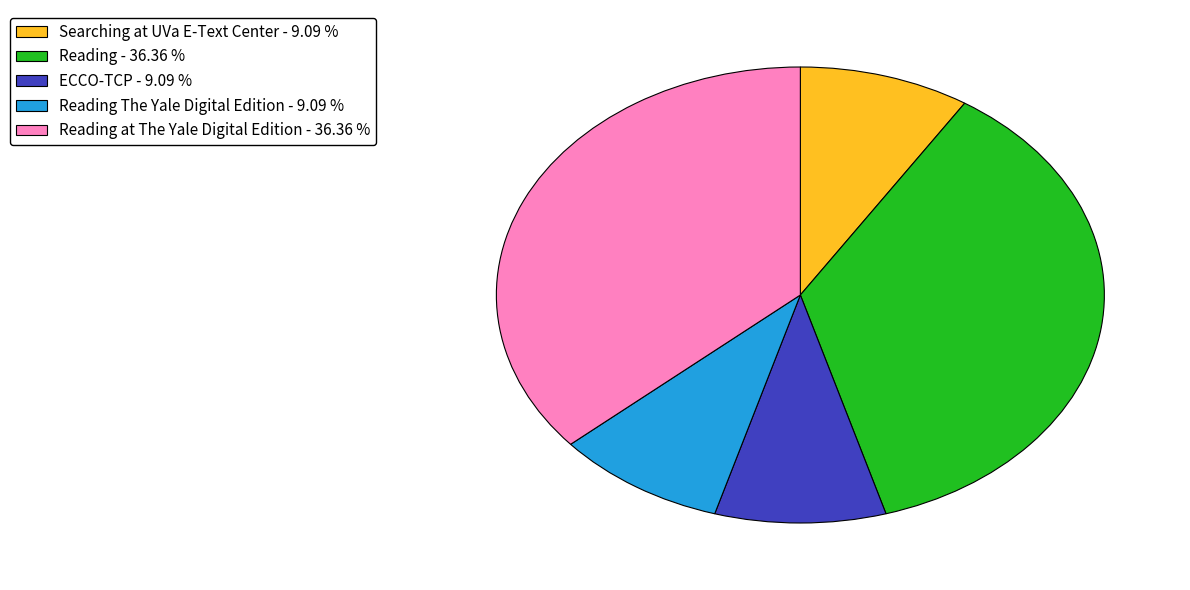

Is there any slice that represents more than half of the pie?

No